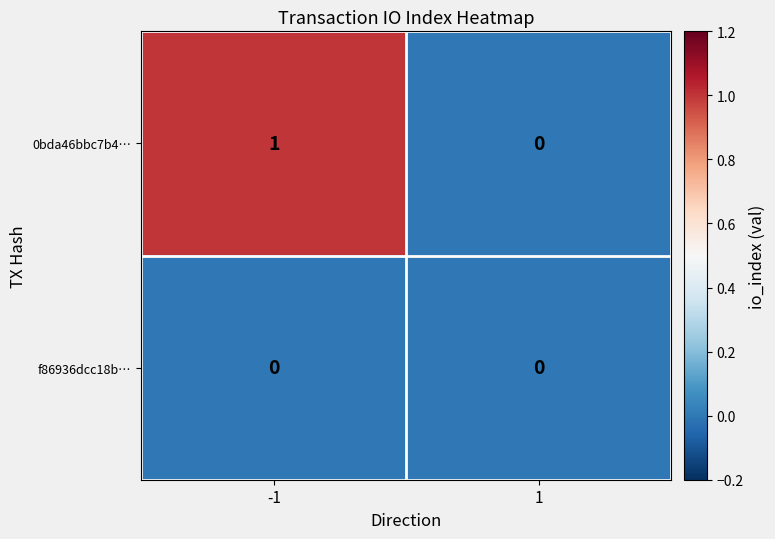

Between -1 and 1, which series saw the biggest shift?

0bda46bbc7b4…